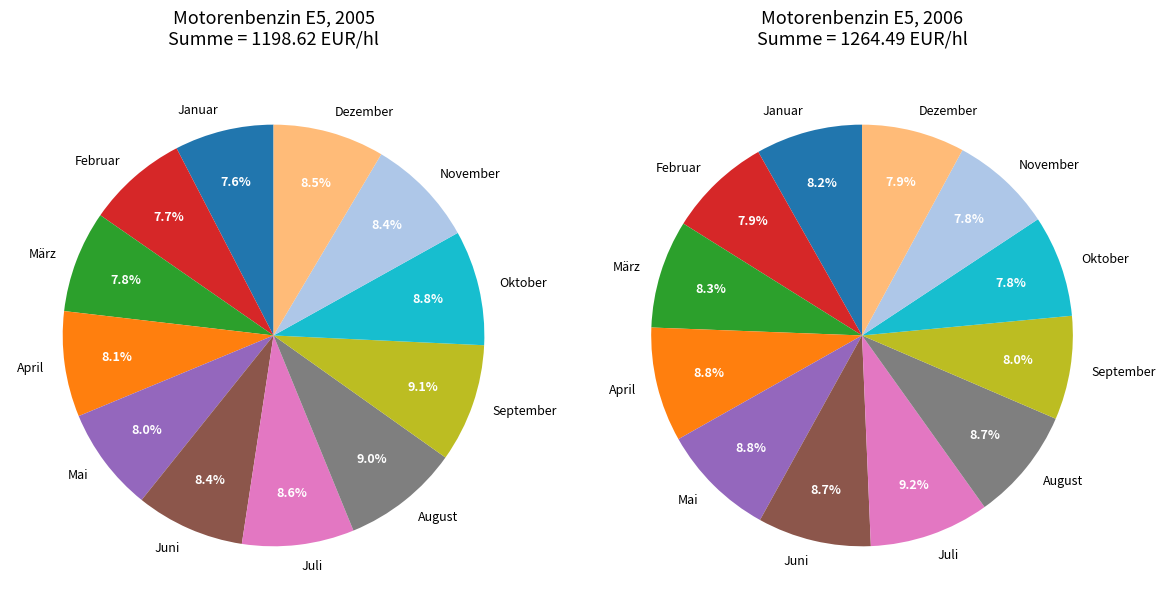

To the nearest percent, what portion does Oktober represent?

9%